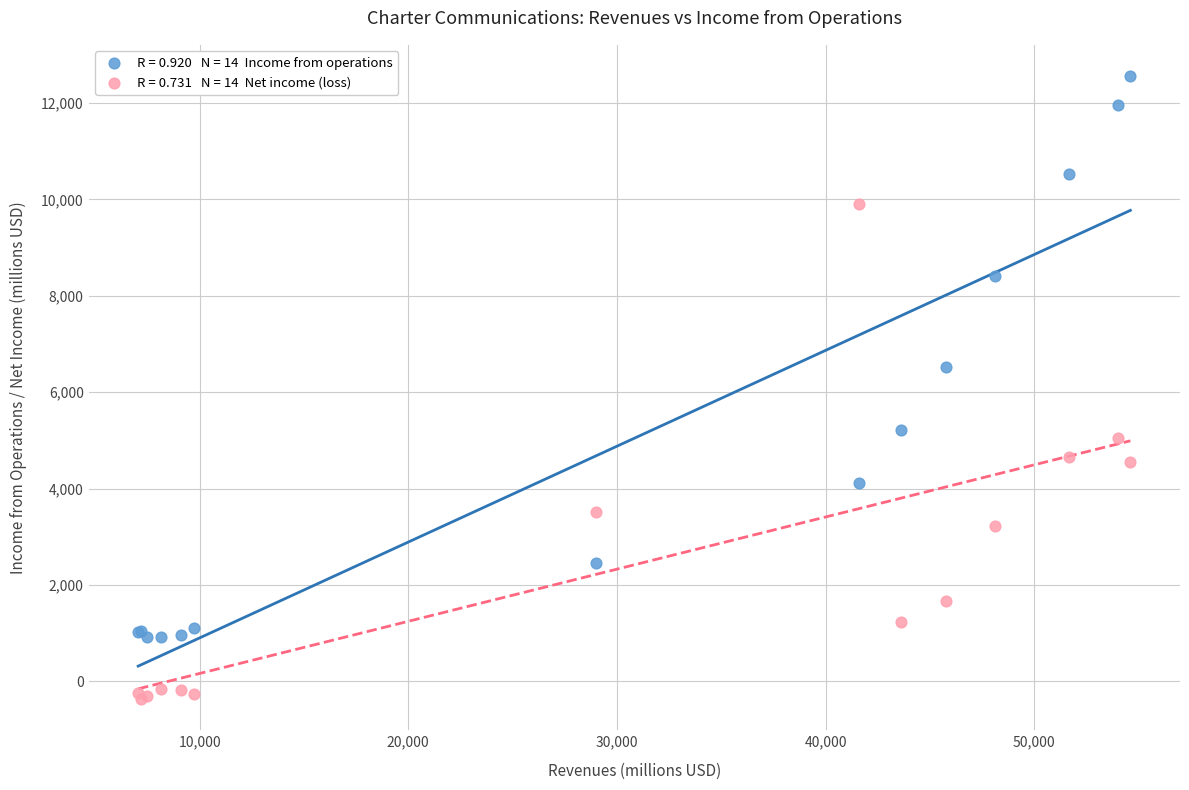

Across all series, what Y value is closest to 6095?

6511